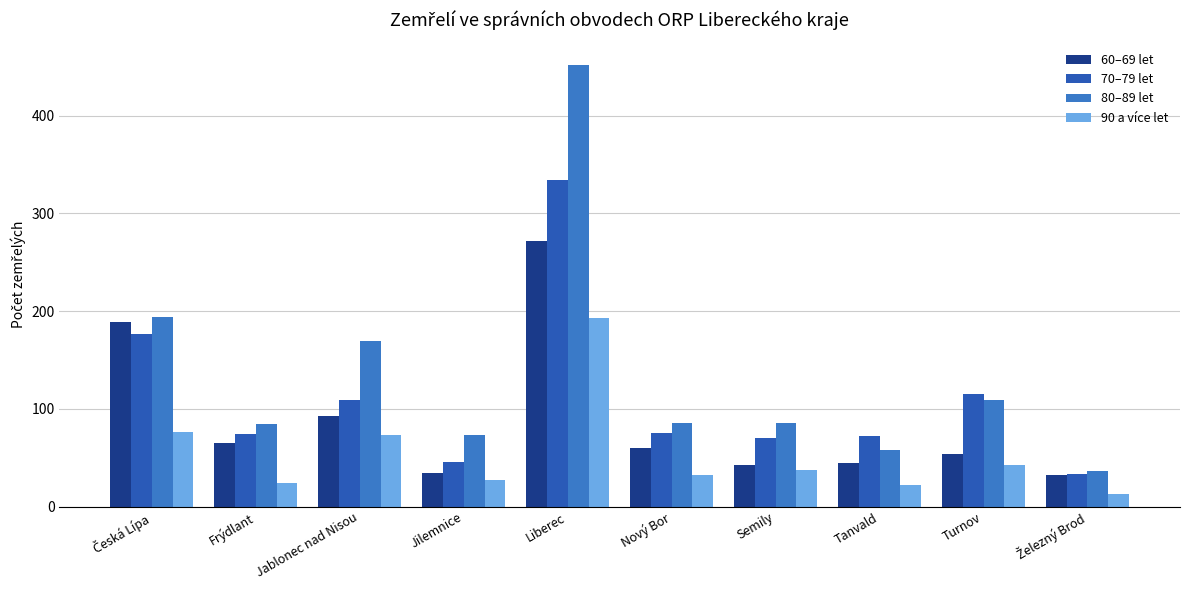

What are all the series names shown in the legend?

60–69 let, 70–79 let, 80–89 let, 90 a více let